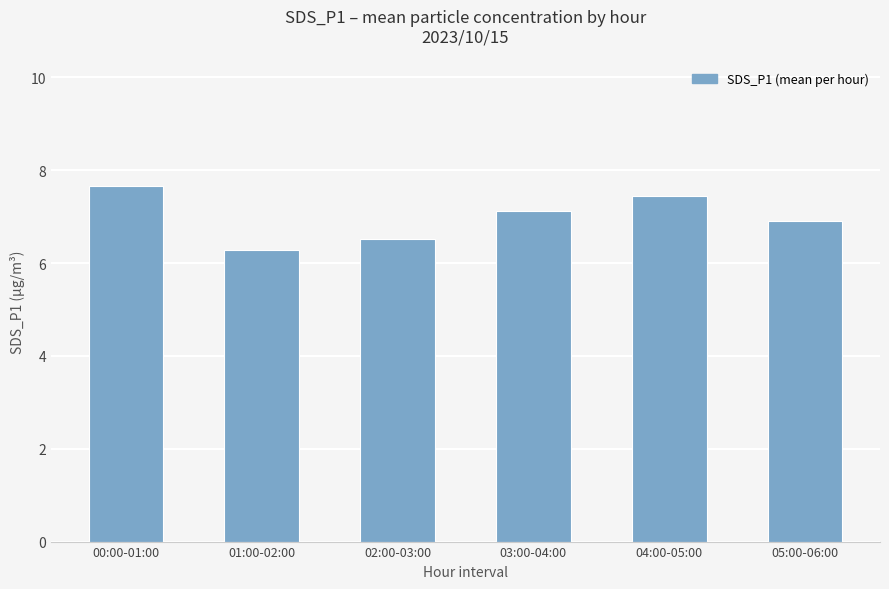

What is the maximum value shown in the chart?

7.7